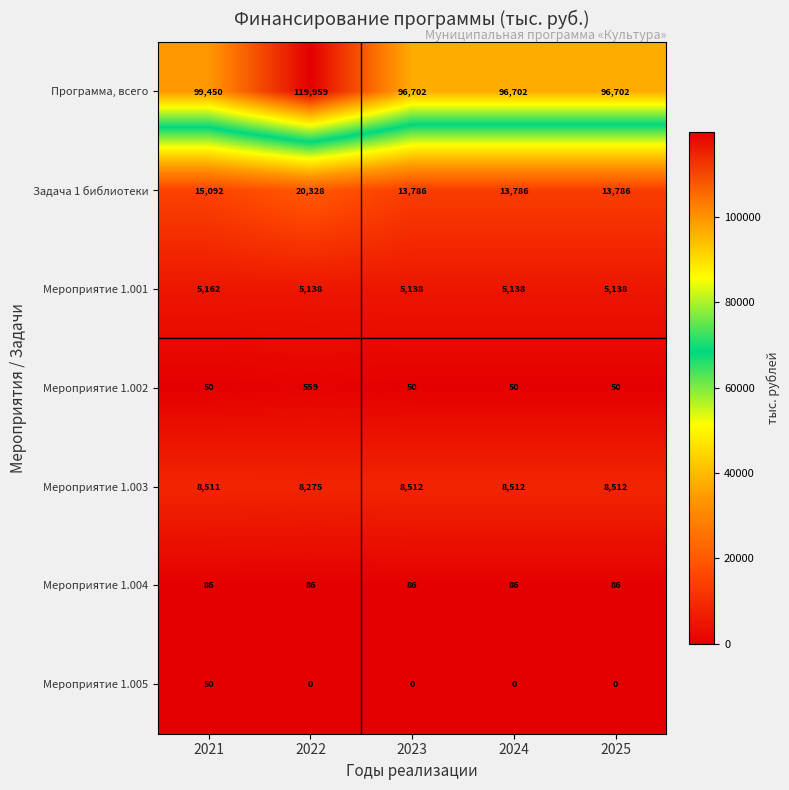

At how many categories does at least one series exceed 83357?

5